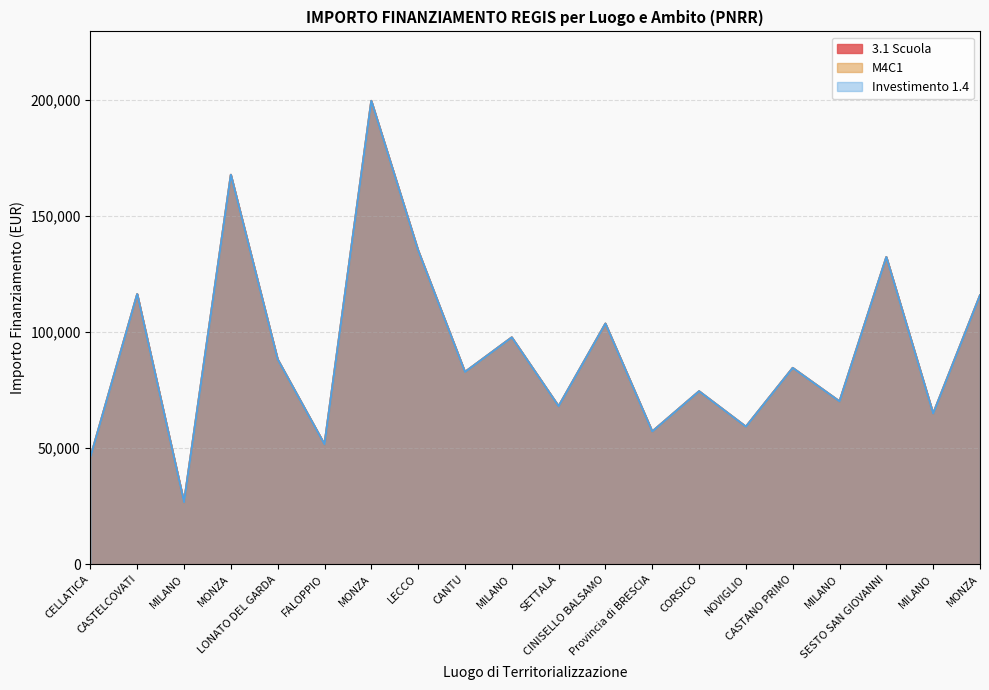

Between CASTELCOVATI and Provincia di BRESCIA, which series saw the biggest shift?

3.1 Scuola